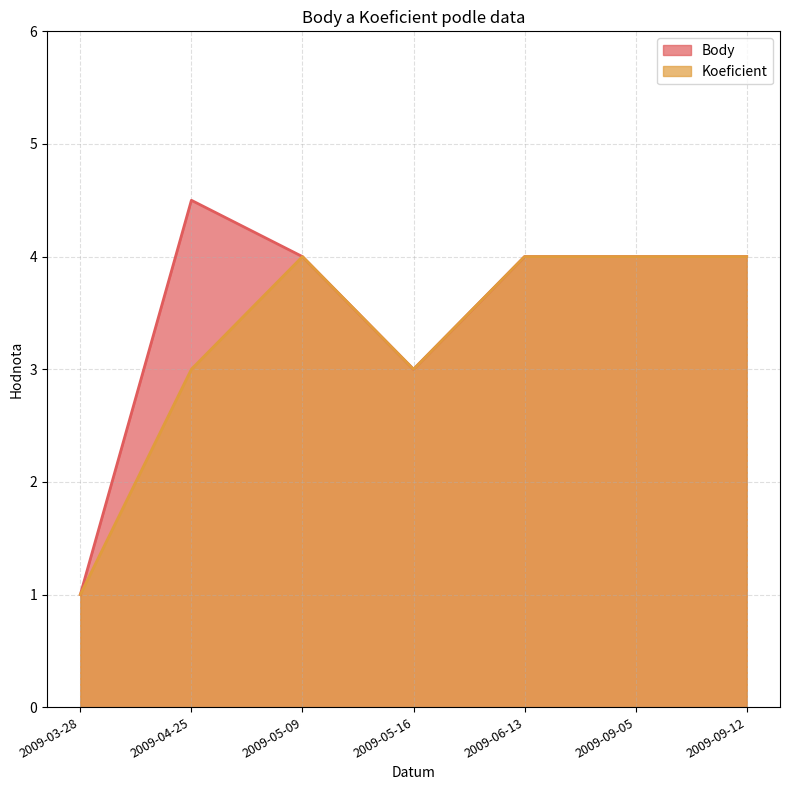

What is the label of the 3rd point from the left?

2009-05-09